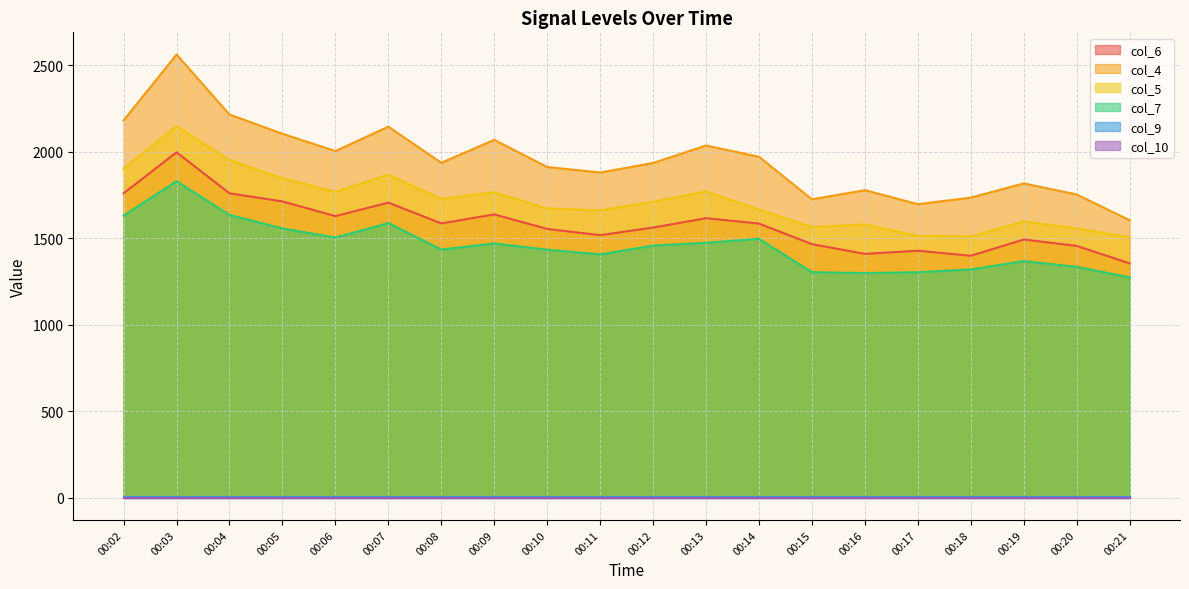

What is the total value across all series at 00:11?

6472